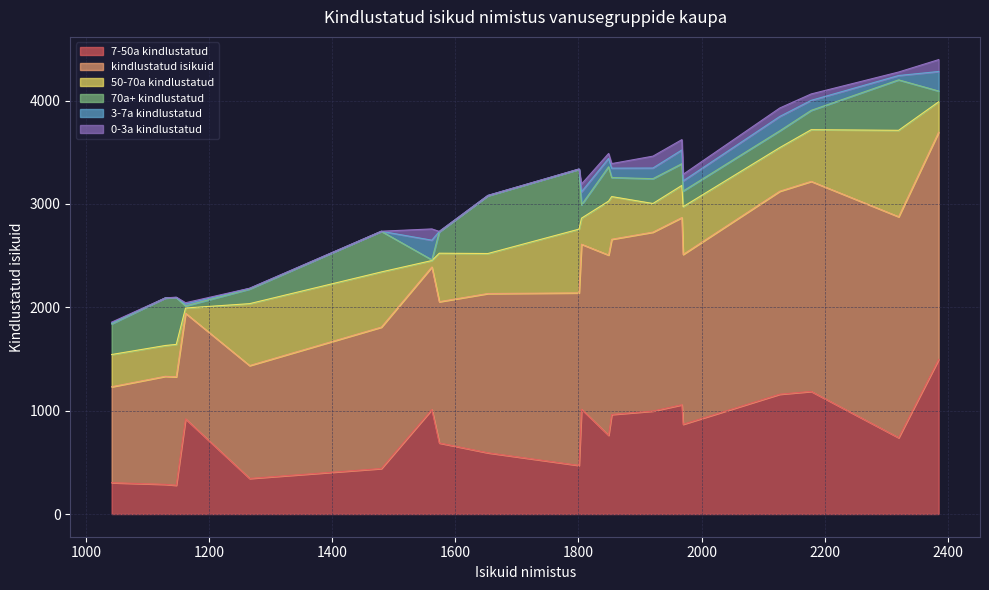

True or false: 7-50a kindlustatud and kindlustatud isikuid cross at least once.

False